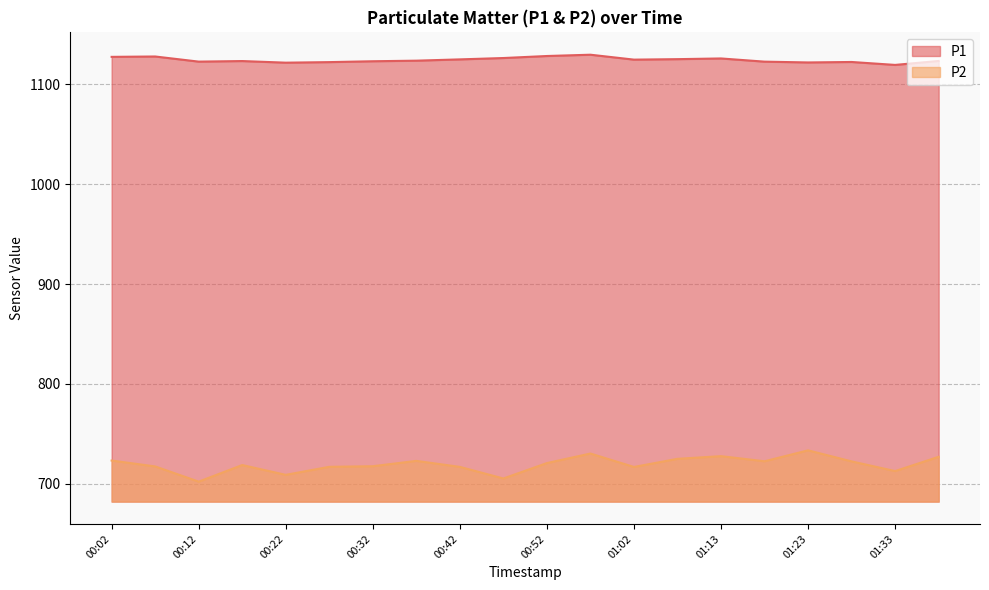

What is the sum of the P2 values at 00:57 and 00:07?

1447.7